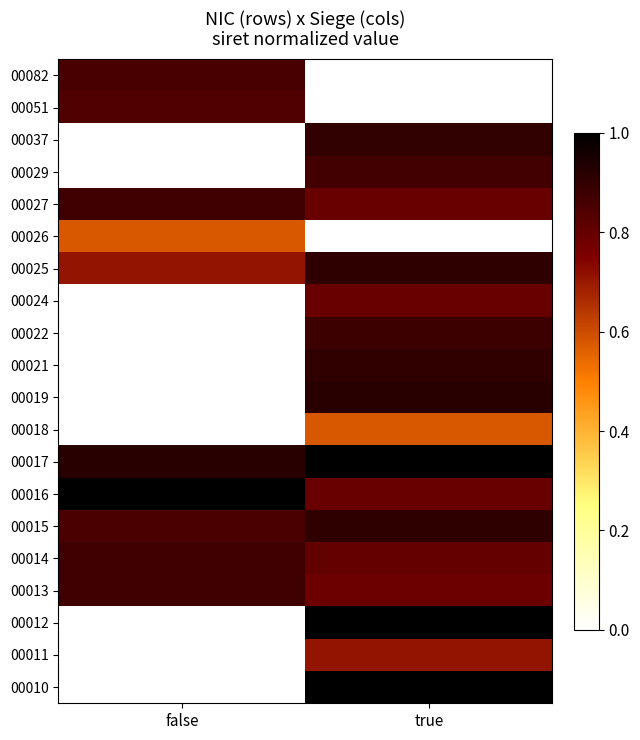

At how many categories does at least one series exceed 0?

2